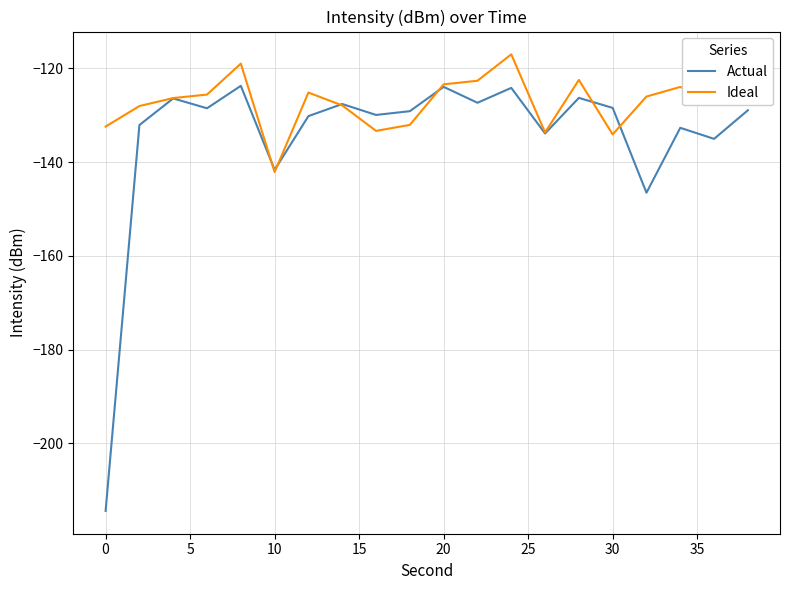

Does the chart have visible grid lines?

Yes